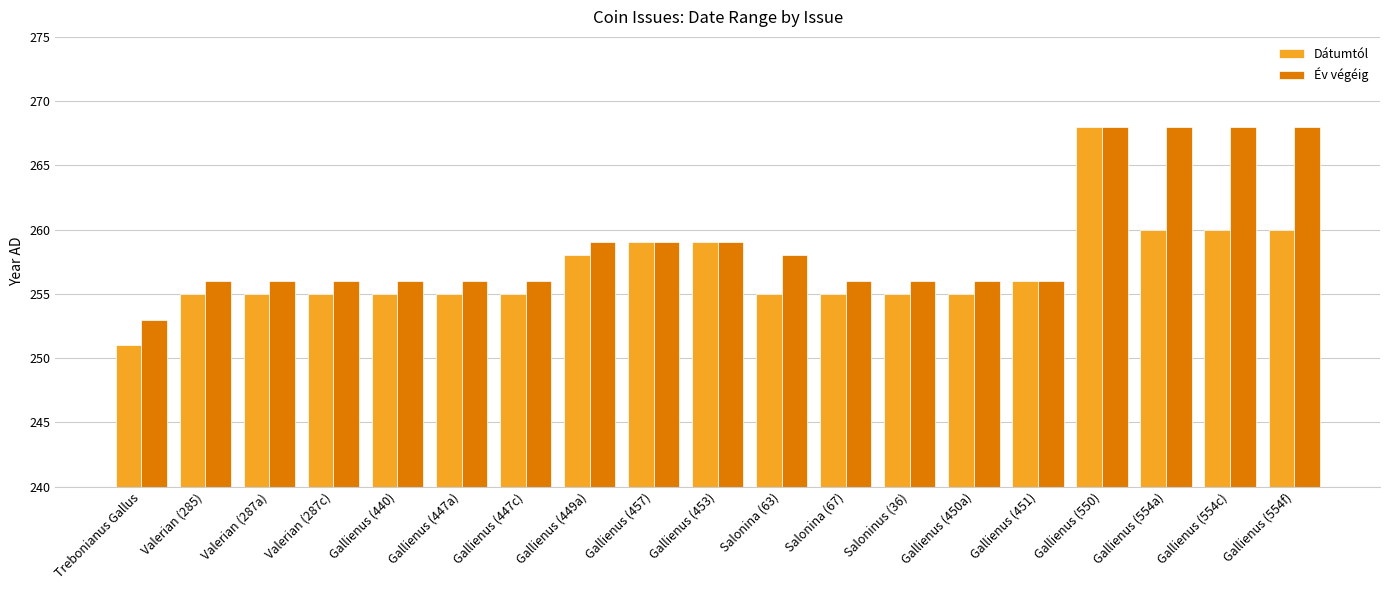

Does the chart contain any negative values?

No